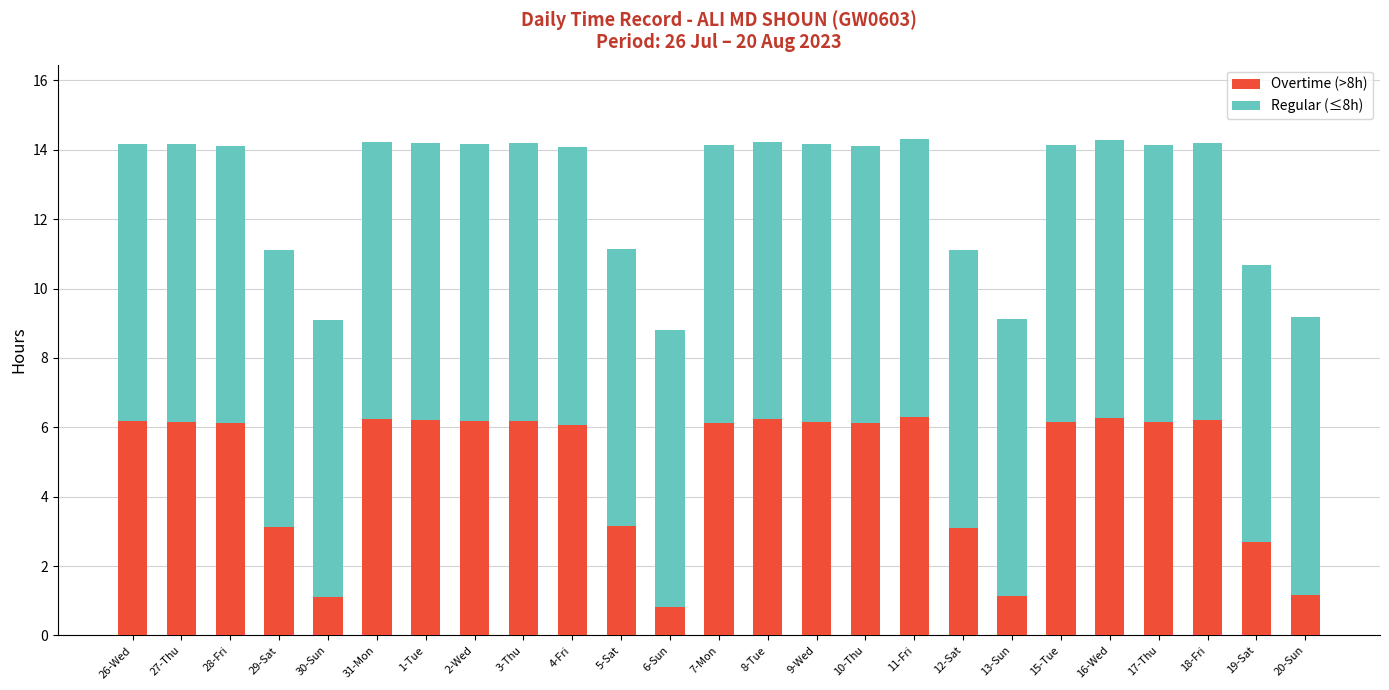

What is the sum of the Overtime (>8h) values at 12-Sat and 18-Fri?

9.3